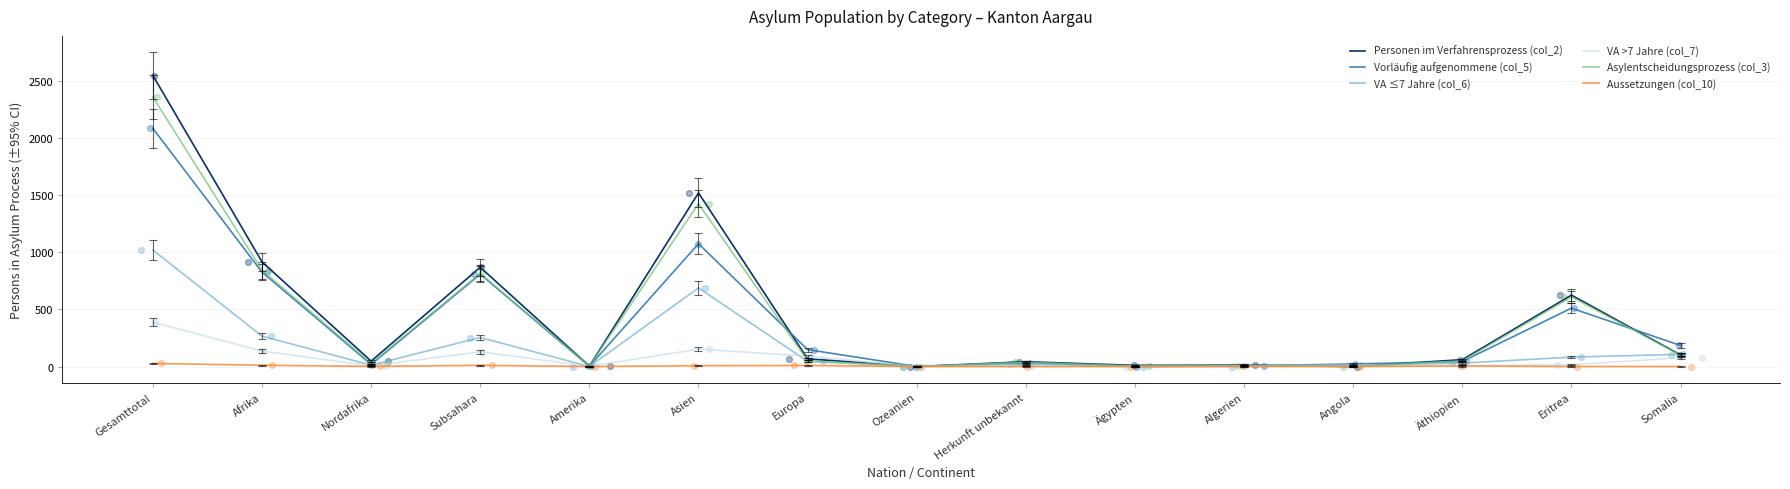

At which category is the sum across all series the highest?

Gesamttotal